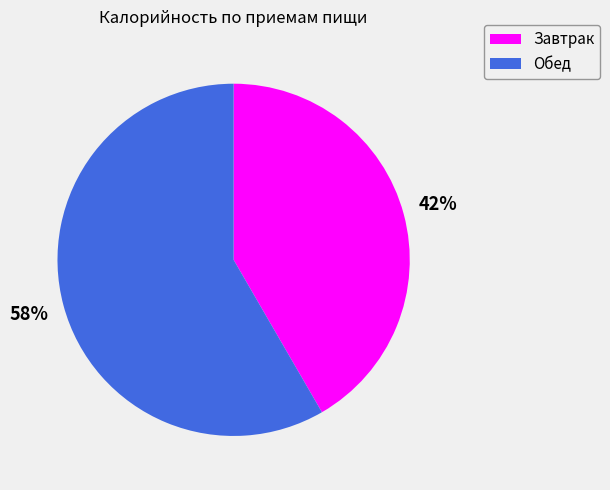

Rank the categories by value from highest to lowest.

Обед, Завтрак